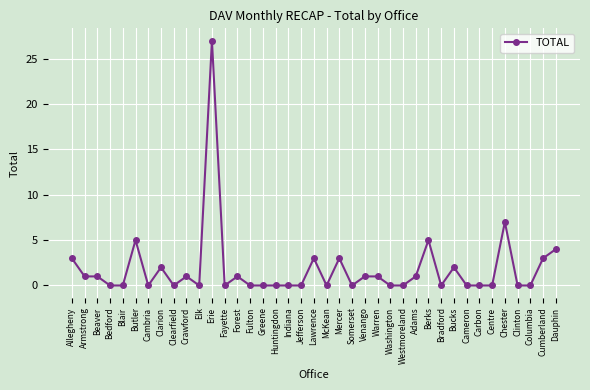

True or false: there are more than 2 points higher than both neighbors.

True